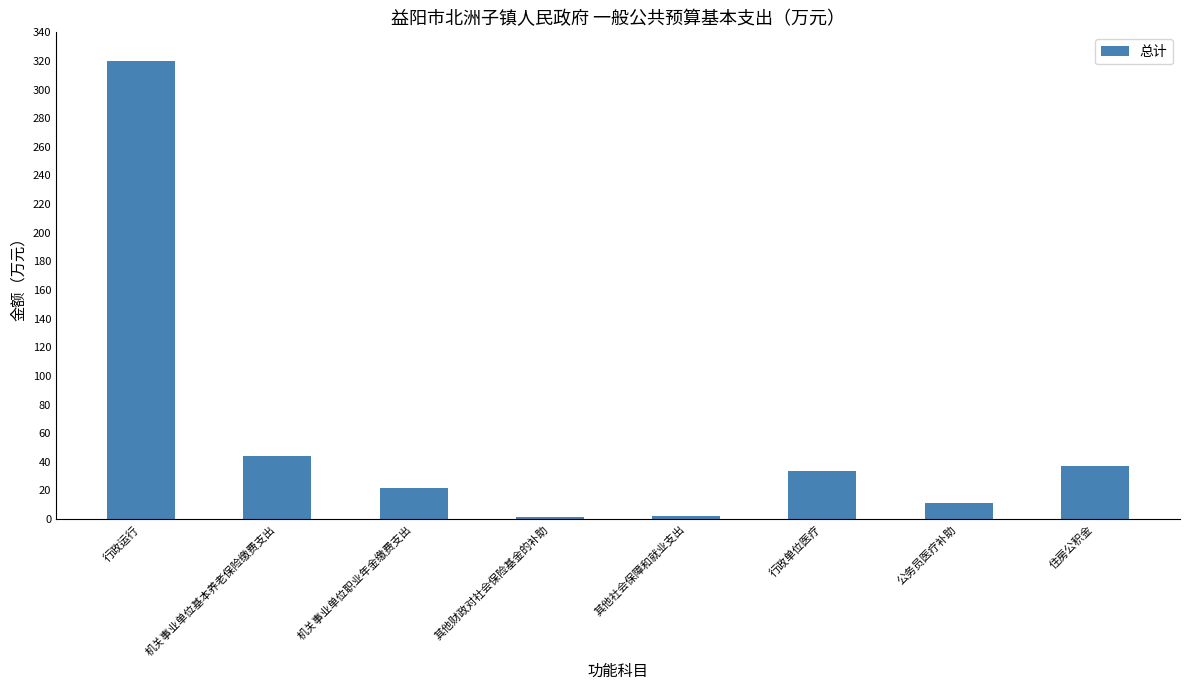

Which category has the highest value across all series?

行政运行